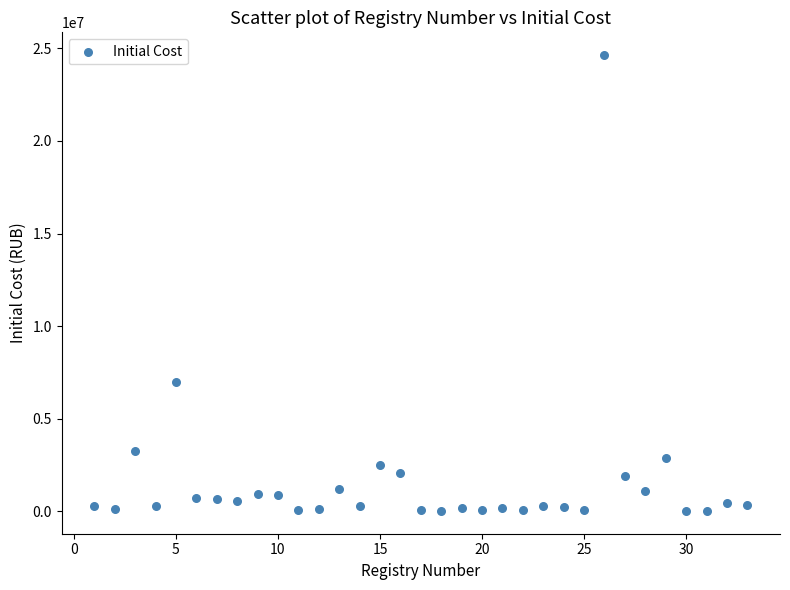

What Y value in the scatter plot is closest to 12330366?

6993185.0